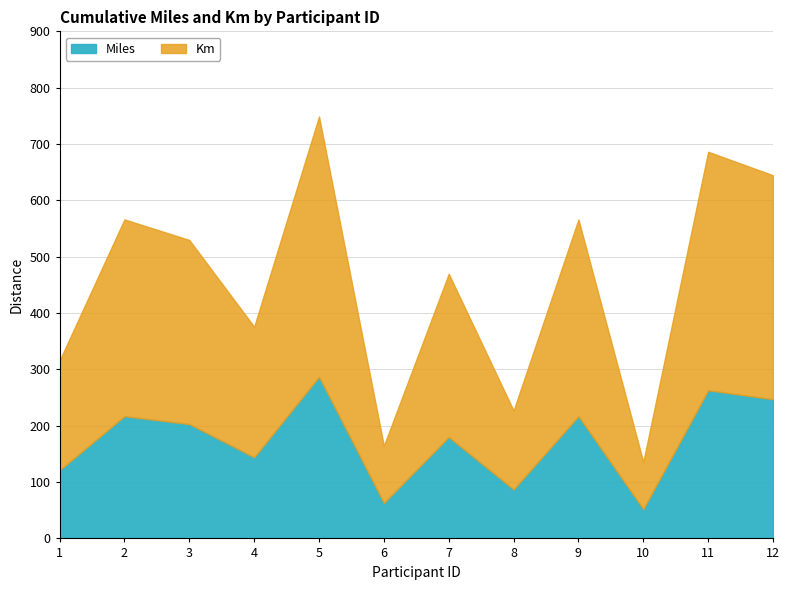

List the series in order of their overall mean, highest first.

Km, Miles